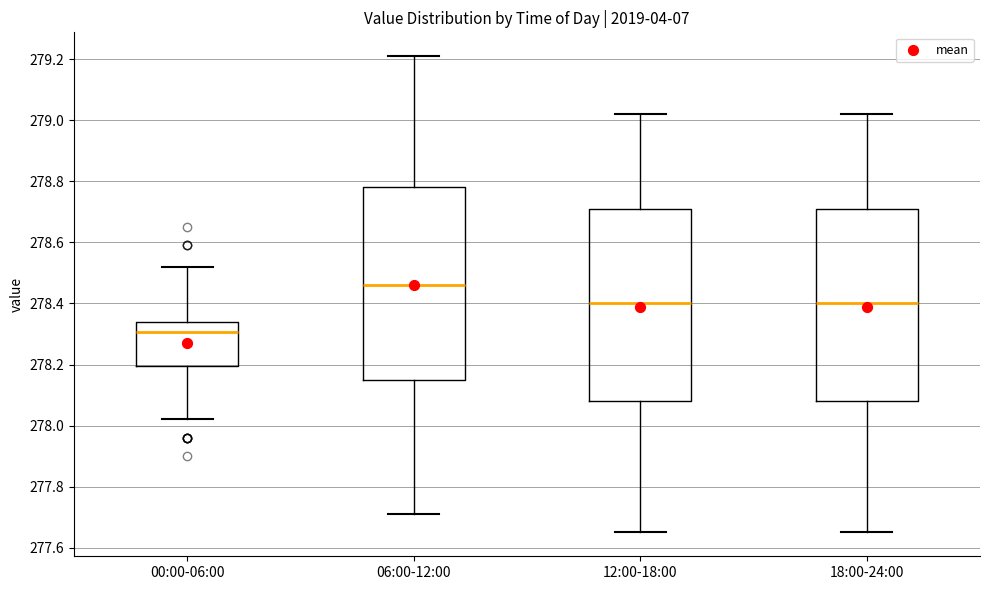

Reading left to right, read every box against the y-axis: the position of its median line, the range the box covers, and the ends of its whiskers. The values are not printed on the chart, so give them approximately, as read against the axis.

00:00-06:00: median 278.30, box 278.20 to 278.34, whiskers 278.02 to 278.52
06:00-12:00: median 278.46, box 278.16 to 278.78, whiskers 277.72 to 279.22
12:00-18:00: median 278.40, box 278.08 to 278.72, whiskers 277.66 to 279.02
18:00-24:00: median 278.40, box 278.08 to 278.72, whiskers 277.66 to 279.02